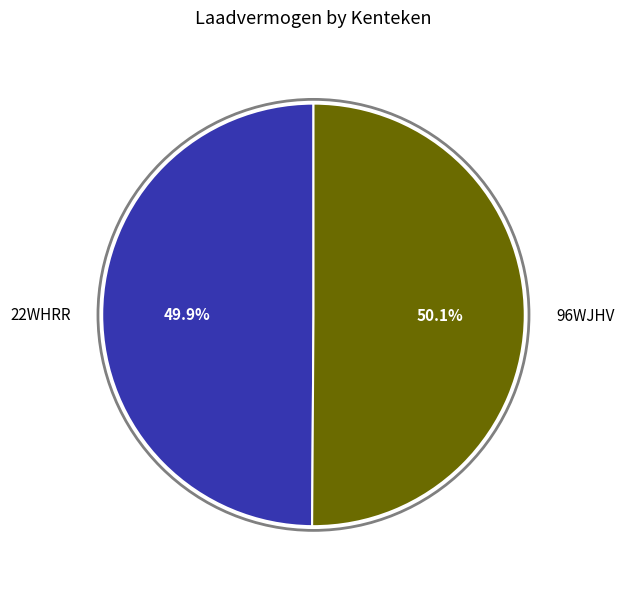

Count the number of slices in the pie.

2